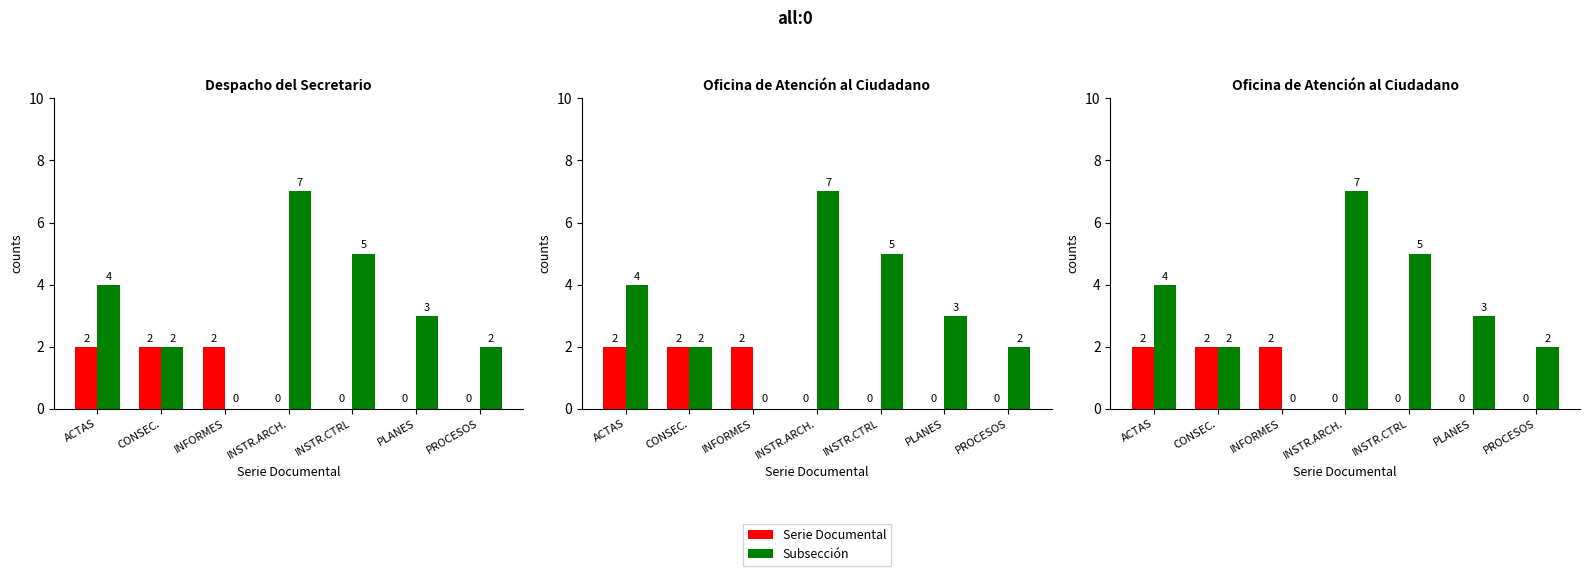

At how many categories does at least one series exceed 4?

2